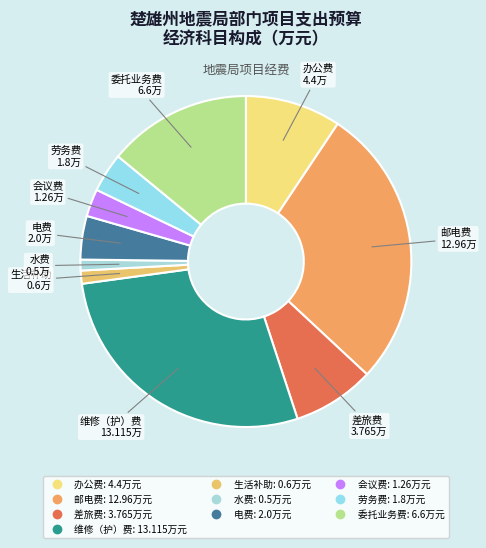

Is there any slice that represents more than half of the pie?

No